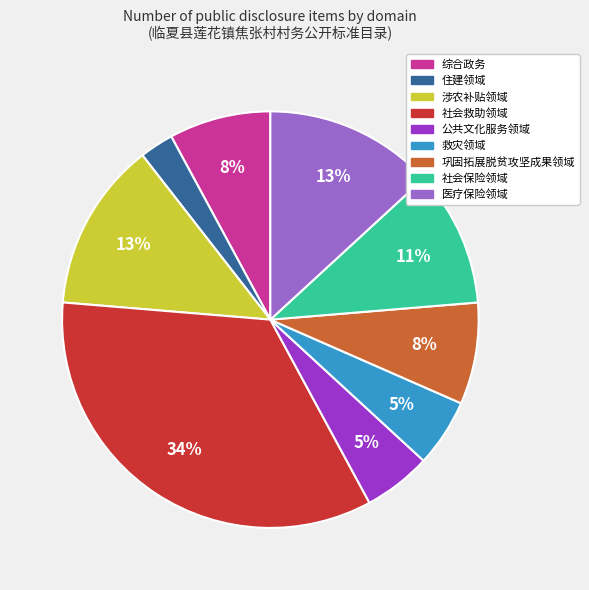

To the nearest percent, what portion does 公共文化服务领域 represent?

5%